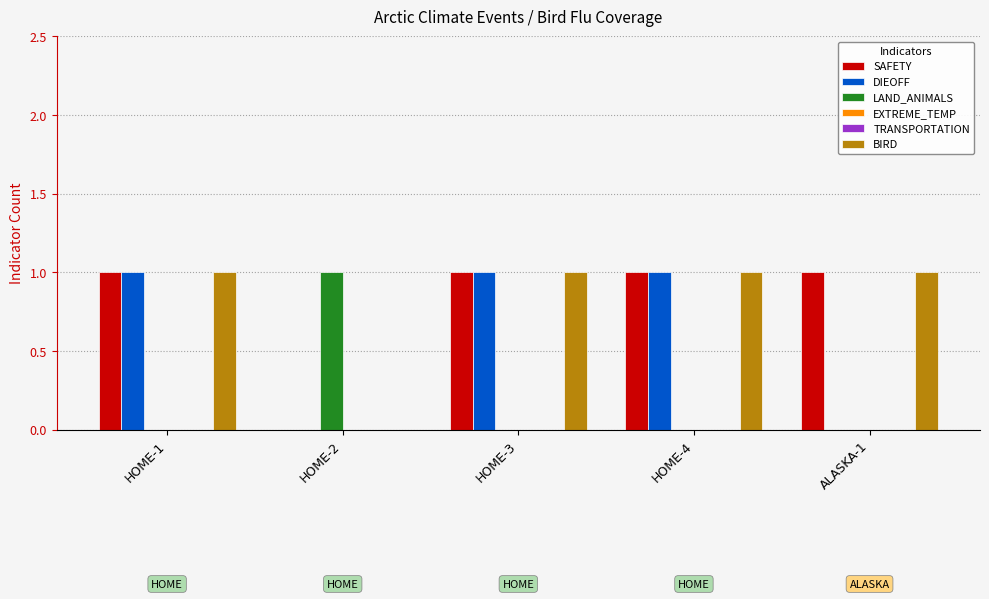

What position from the right is ALASKA-1?

1